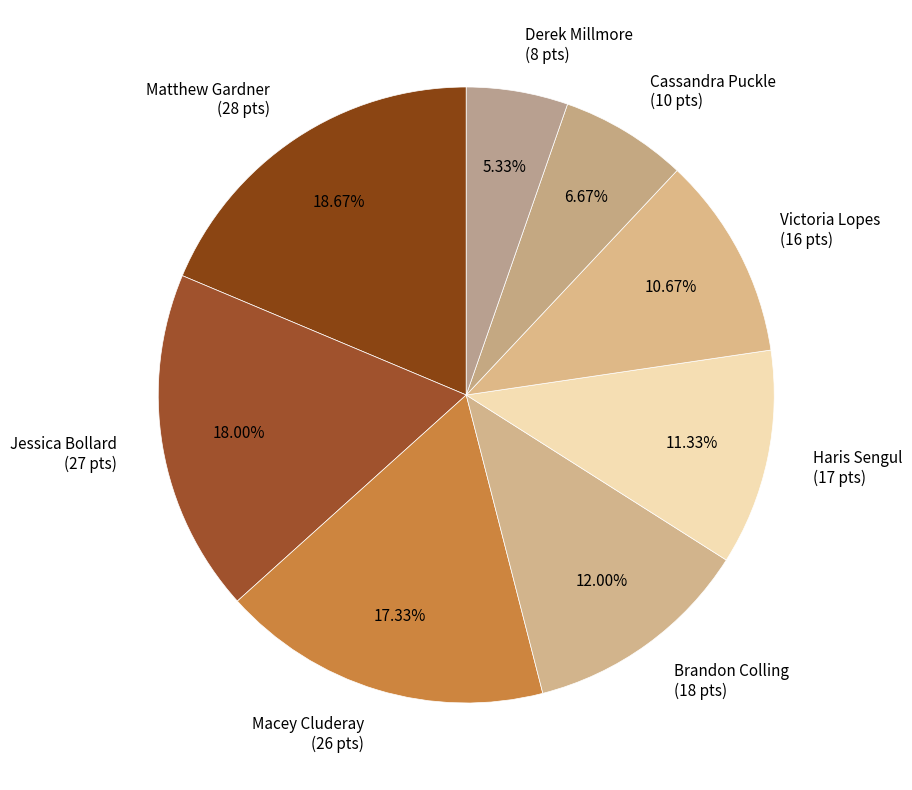

Does any single category account for the majority?

No